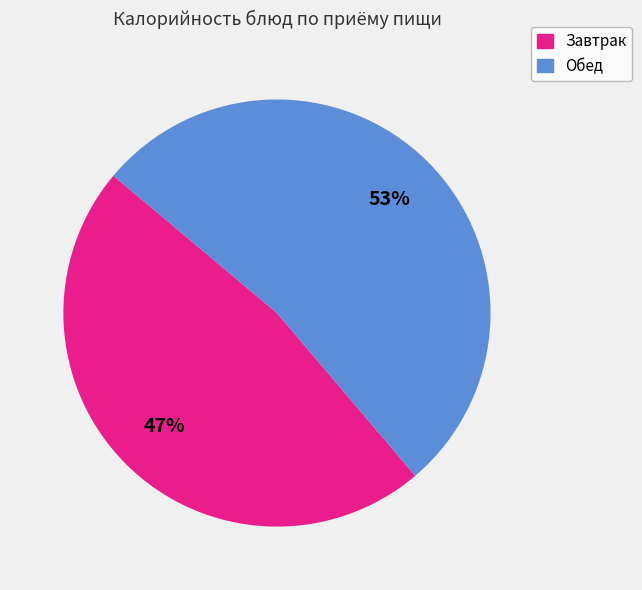

Does any single category account for the majority?

Yes